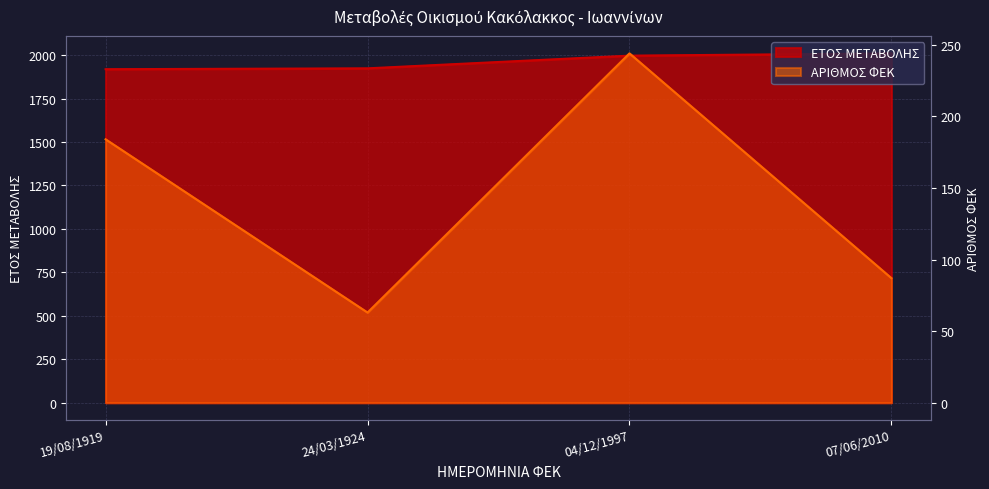

Reading left to right, transcribe all the data shown in this chart.

ΕΤΟΣ ΜΕΤΑΒΟΛΗΣ: 1919	1924	1997	2010
ΑΡΙΘΜΟΣ ΦΕΚ: 184	63	244	87